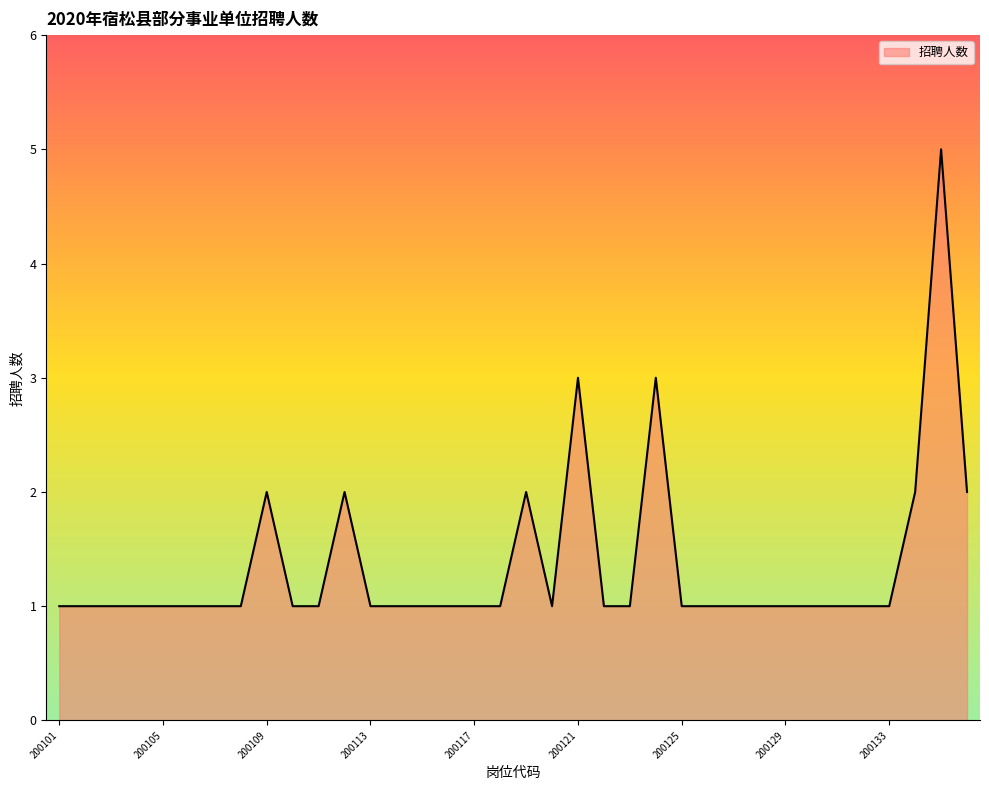

What is the average value?

1